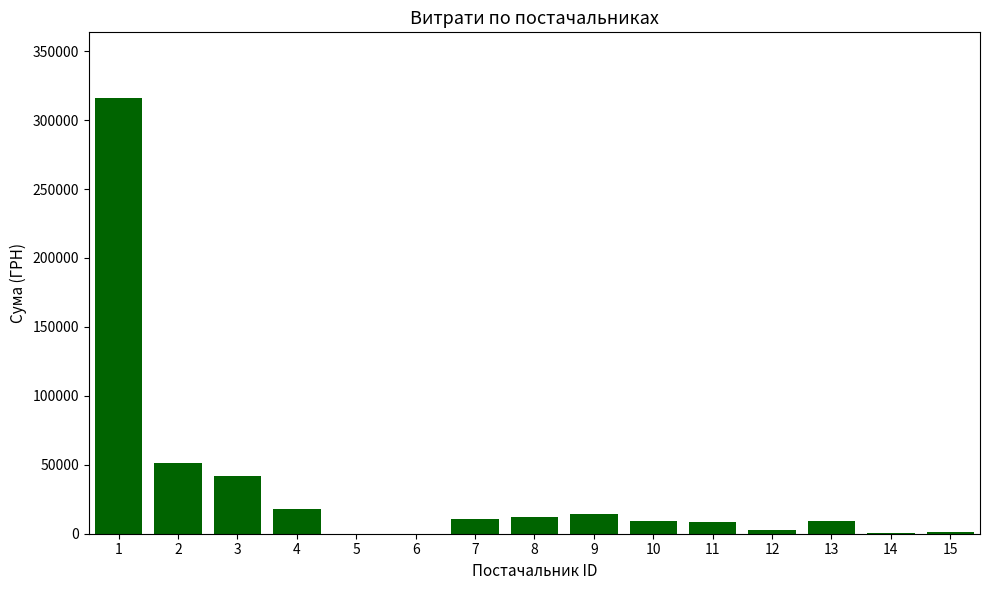

At which label does the data first exceed 9336?

1